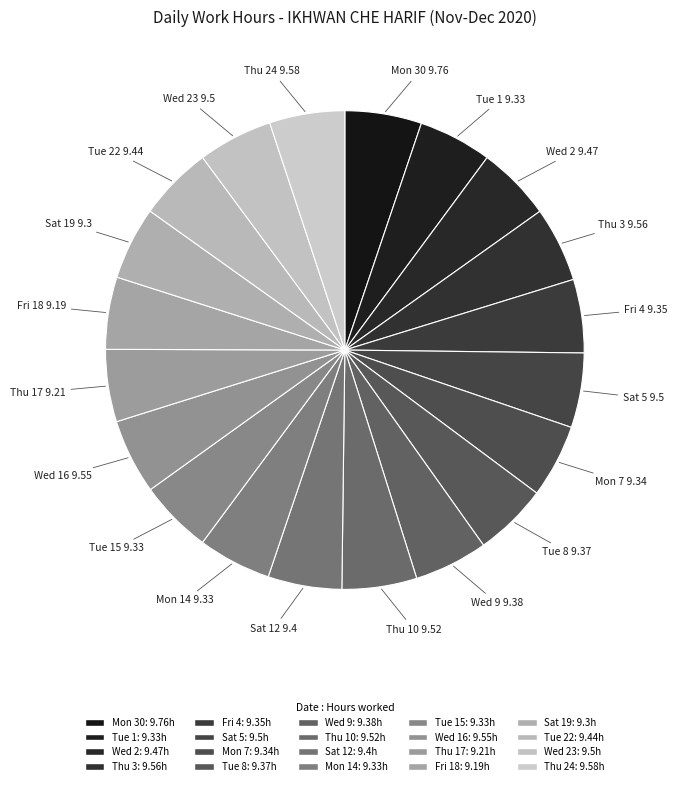

How many segments does this pie chart have?

20